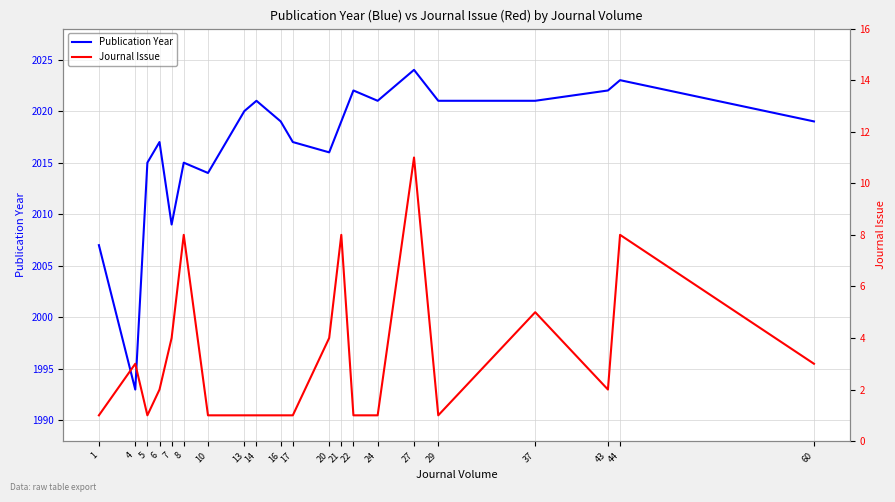

Is this an area chart (filled region under the line)?

No